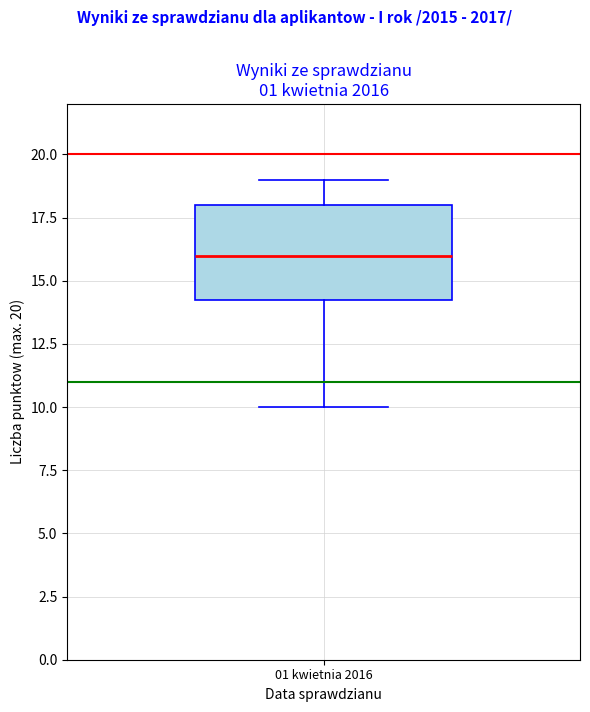

Where does the upper whisker of the box for 01 kwietnia 2016 end on the y-axis? The values are not printed on the chart, so give them approximately, as read against the axis.

19.0